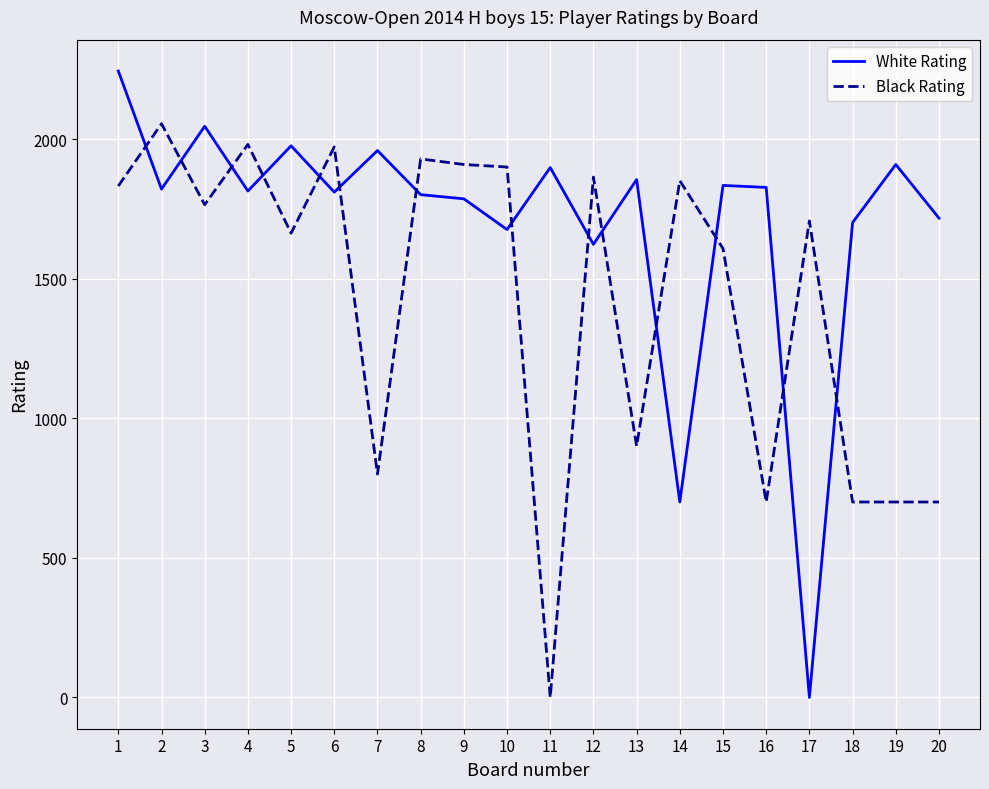

How many lines are shown in the chart?

2